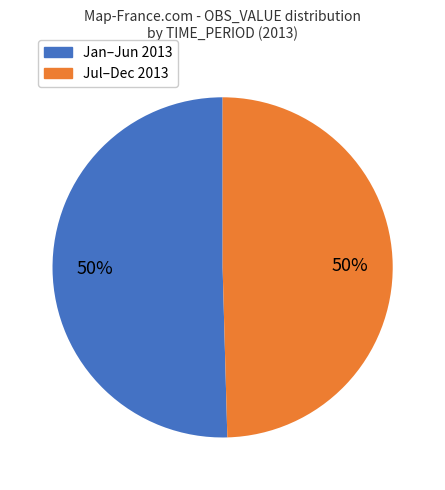

To the nearest percent, what is the average slice percentage?

50%